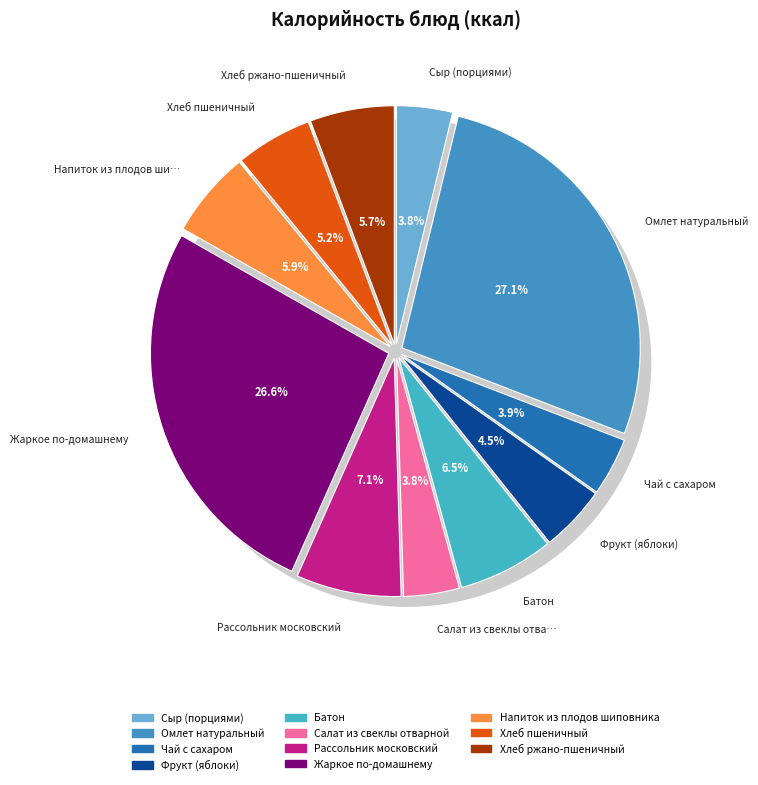

Combined, do Салат из свеклы отварной and Фрукт (яблоки) account for over 50%?

No